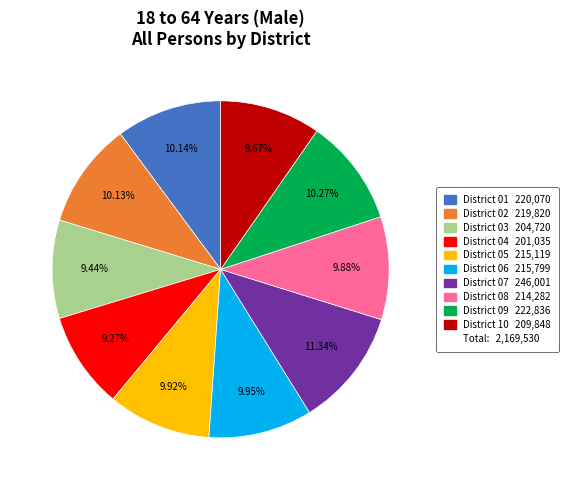

Is there a majority slice in this chart?

No